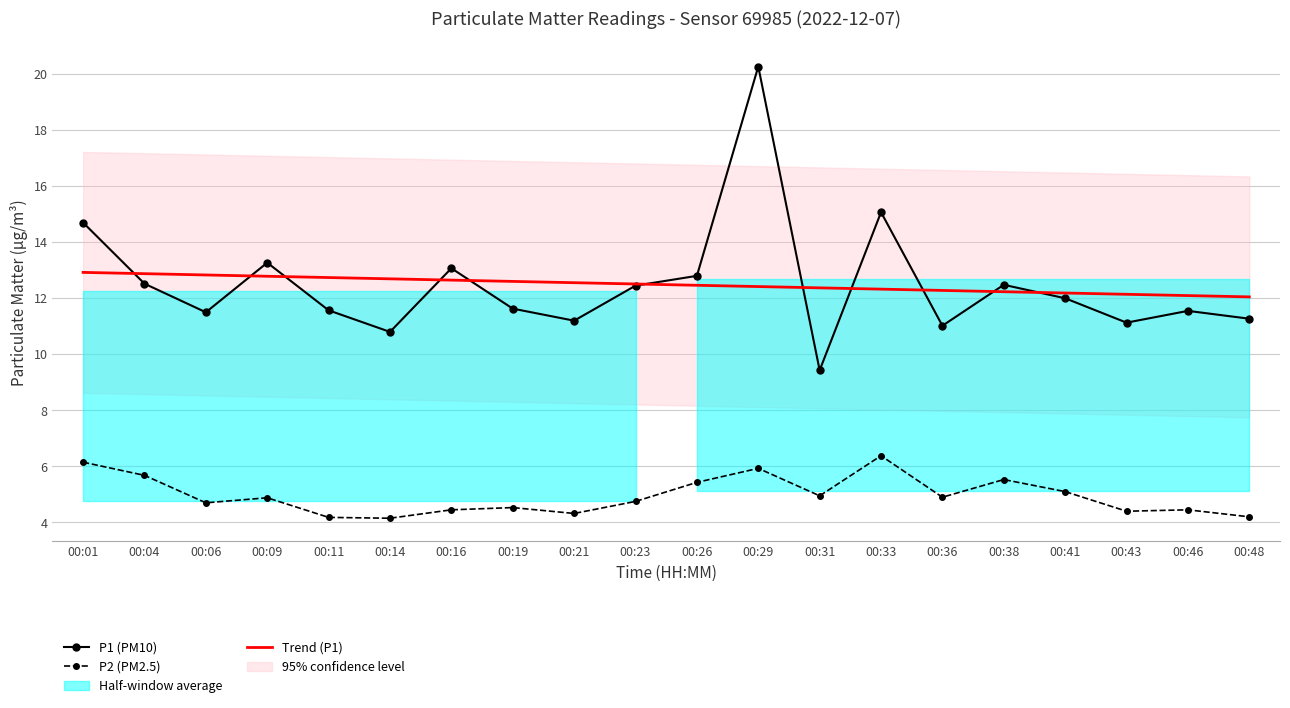

At which label is P2 (PM2.5) closest to 5?

00:31